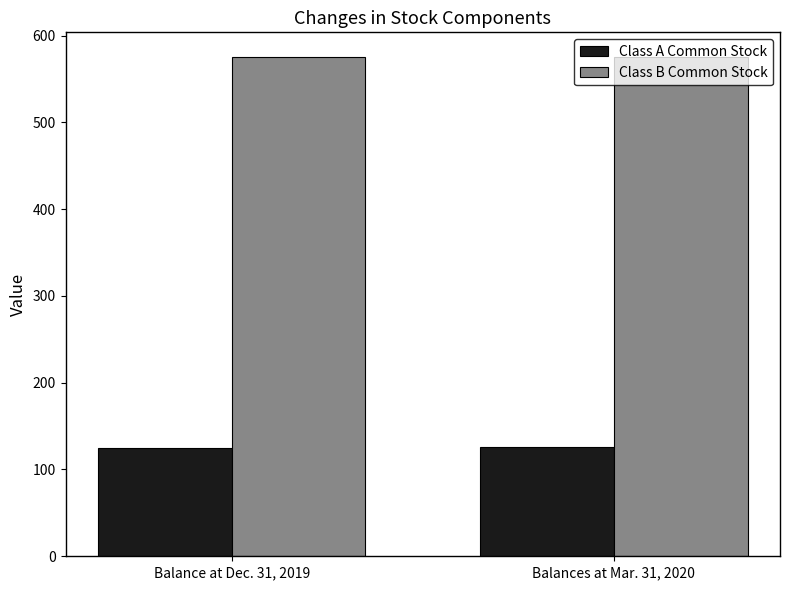

Which series has the largest total across all categories?

Class B Common Stock